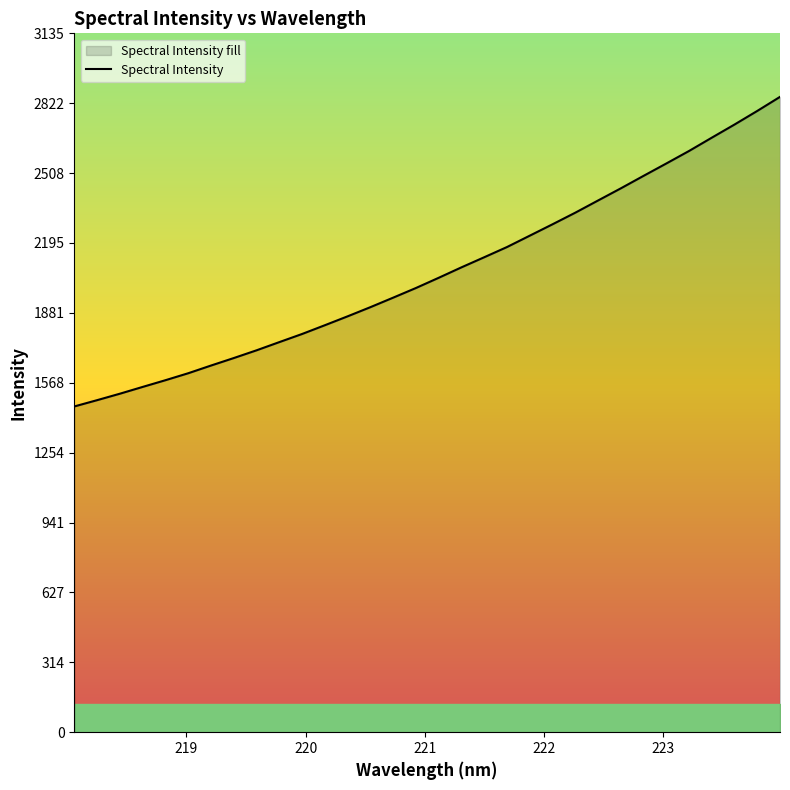

What is the minimum value shown in the chart?

1461.4